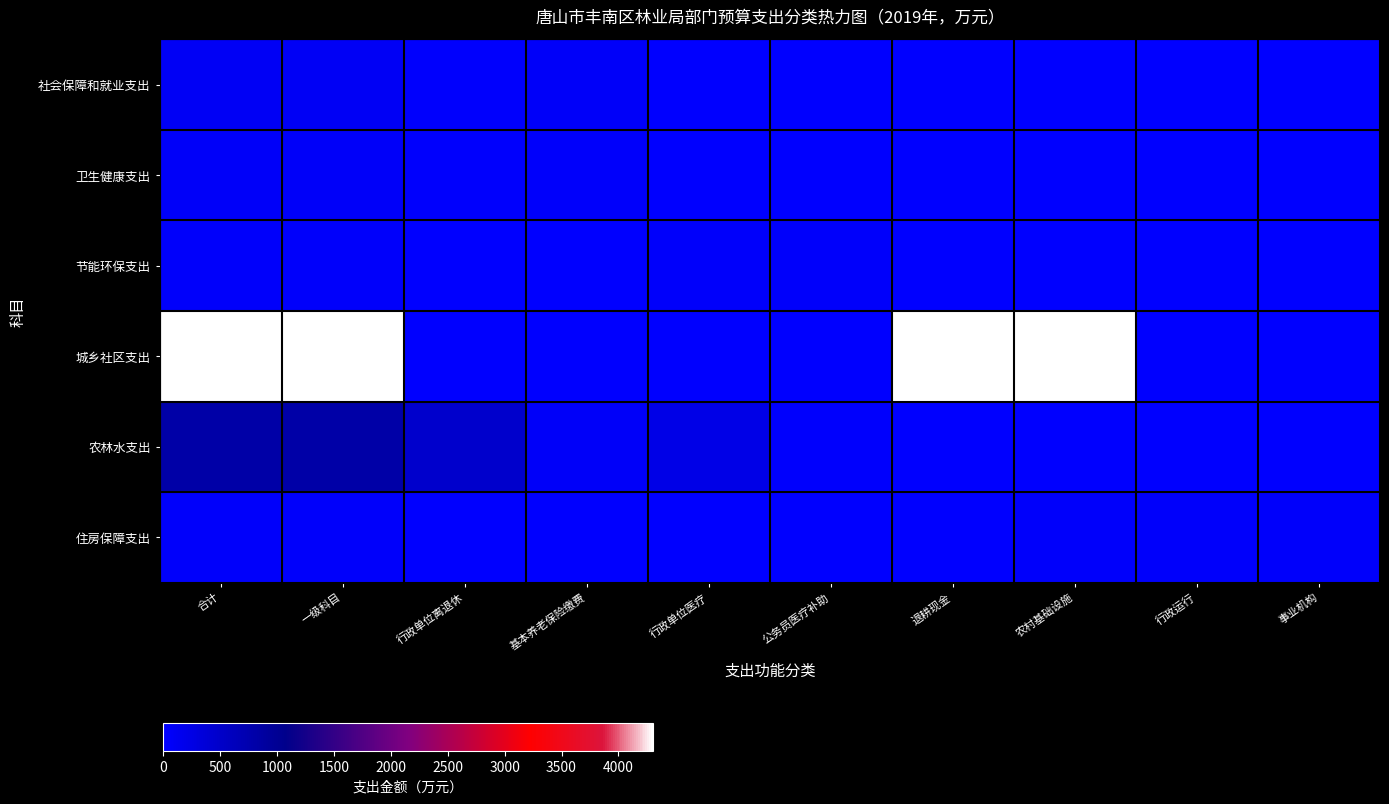

What is the total value across all series at 事业机构?

43.0